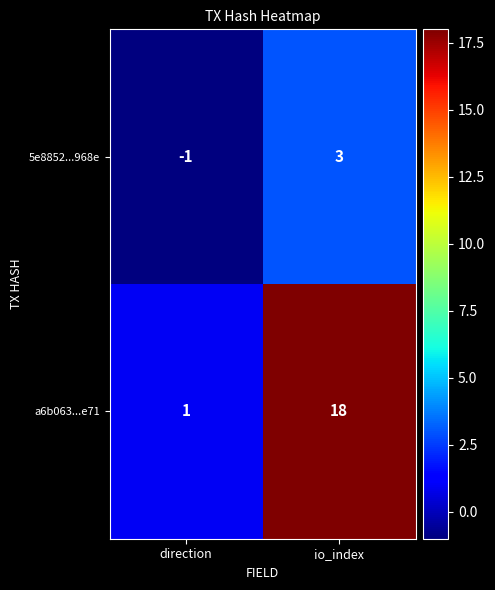

Rank the series at io_index from lowest to highest value.

5e8852...968e, a6b063...e71